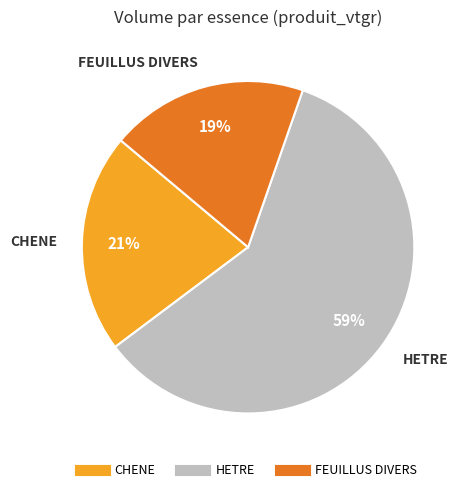

Which slice is the largest?

HETRE